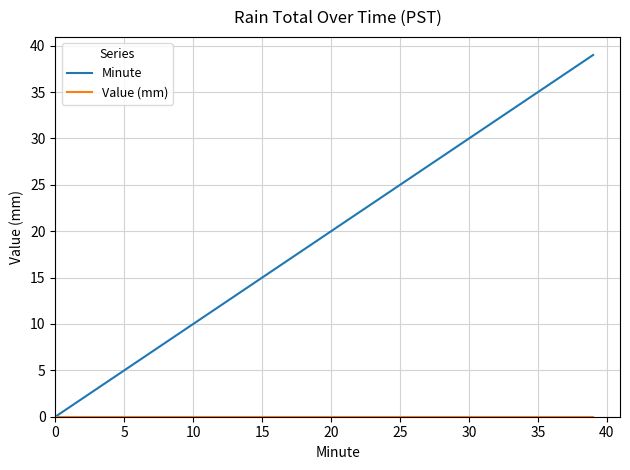

Which series has the largest range (max minus min)?

Minute